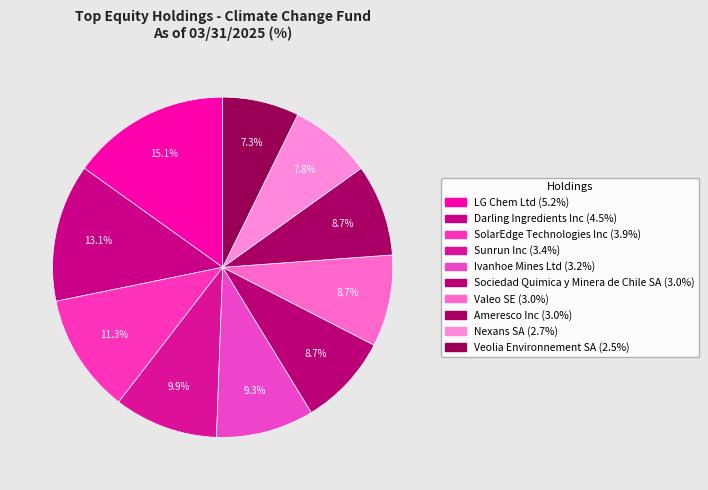

To the nearest percent, what is the difference between the Nexans SA and Sociedad Quimica y Minera de Chile SA slice percentages?

1%